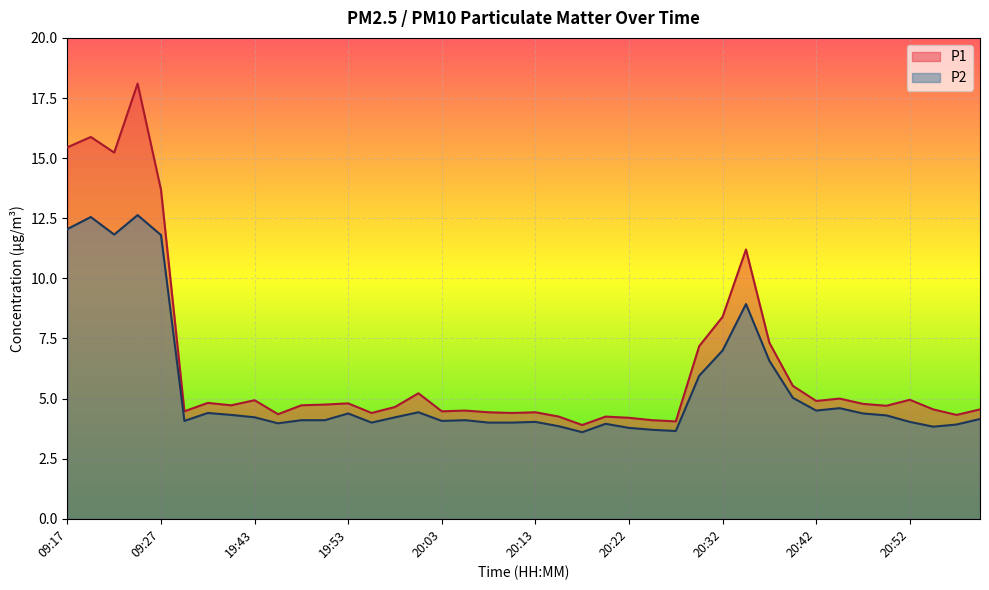

Between 19:58 and 19:39, which is larger?

19:39